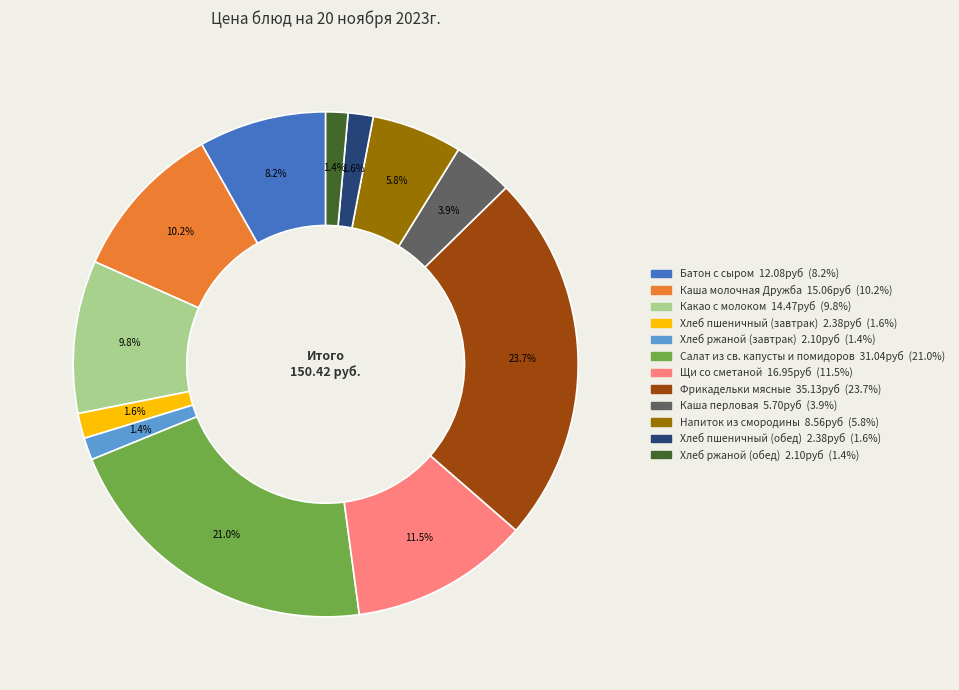

Is it true that Напиток из смородины is 6% of the pie?

True